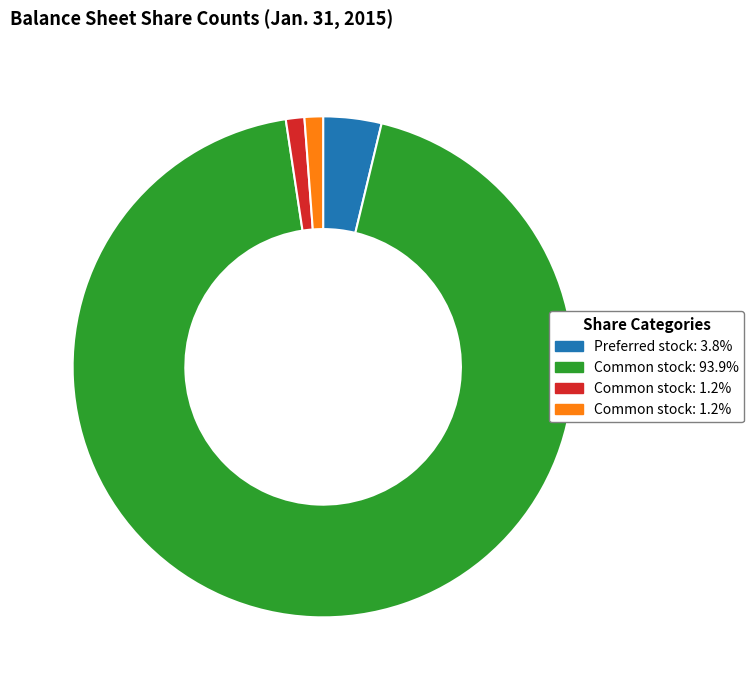

Is there a majority slice in this chart?

Yes